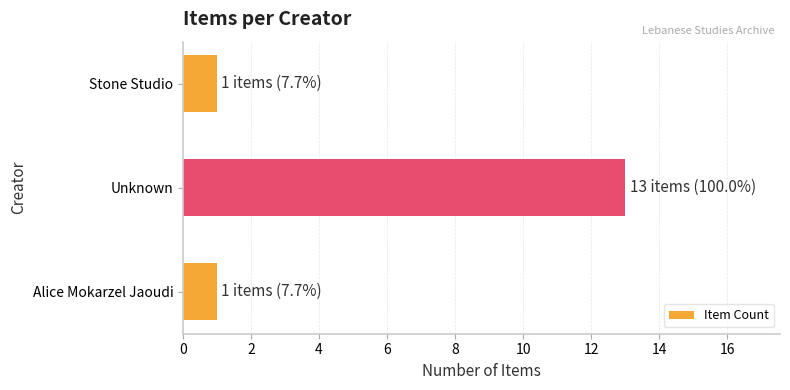

What is the sum of all values?

15